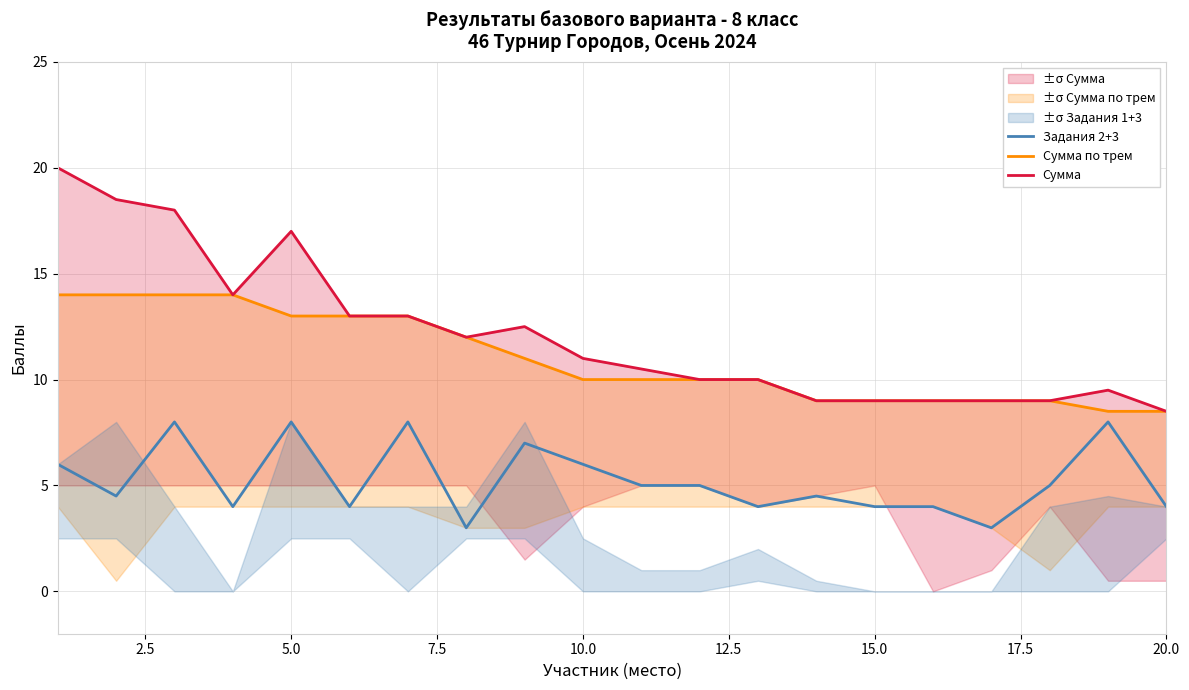

The value of Задания 2+3 at 10.0 is 3.8. True or false?

False